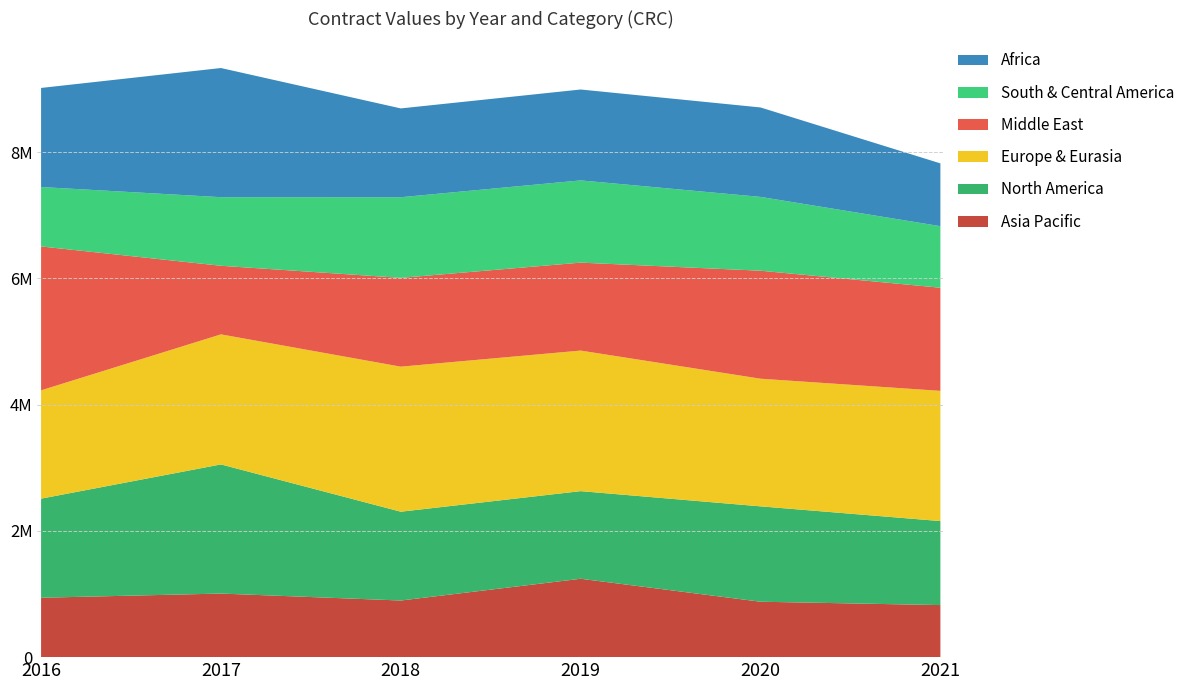

Reading left to right, what are all the values shown in this chart?

Asia Pacific: 2016=940900.4	2017=1006886.7	2018=896901.5	2019=1241292.6	2020=877601.1	2021=824474.1
North America: 2016=1569418.2	2017=2045471.2	2018=1406489.6	2019=1387920.8	2020=1510610.5	2021=1330629.1
Europe & Eurasia: 2016=1715727.3	2017=2060000.0	2018=2297253.8	2019=2226391.2	2020=2021746.0	2021=2062422.2
Middle East: 2016=2278770.4	2017=1086362.7	2018=1406489.6	2019=1392906.3	2020=1710323.5	2021=1633161.3
South & Central America: 2016=940900.4	2017=1086362.7	2018=1277356.2	2019=1302443.4	2020=1169194.8	2021=975238.5
Africa: 2016=1569418.2	2017=2045471.2	2018=1406489.6	2019=1439572.0	2020=1416713.6	2021=994374.3